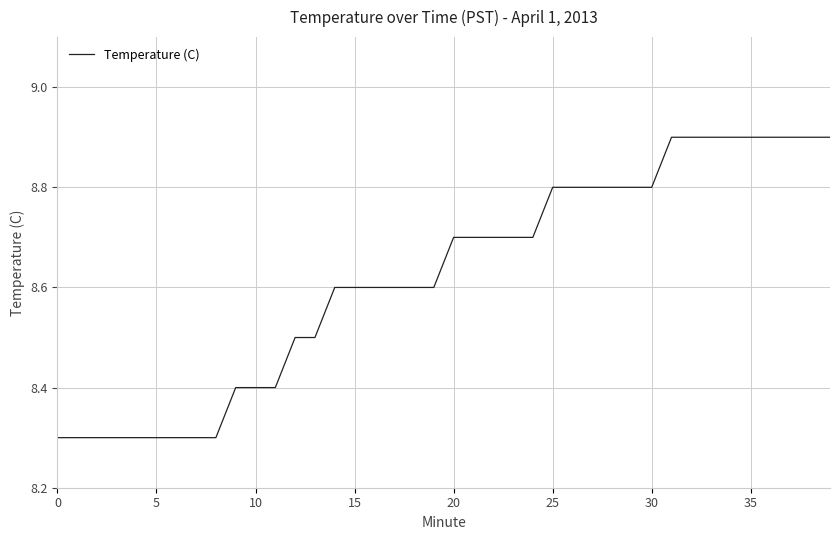

What is the minimum value shown in the chart?

8.3